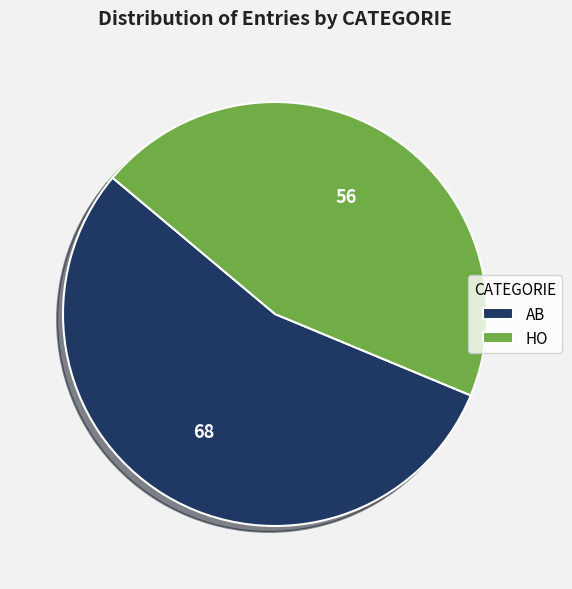

Do HO and AB together represent more than half of the pie?

Yes